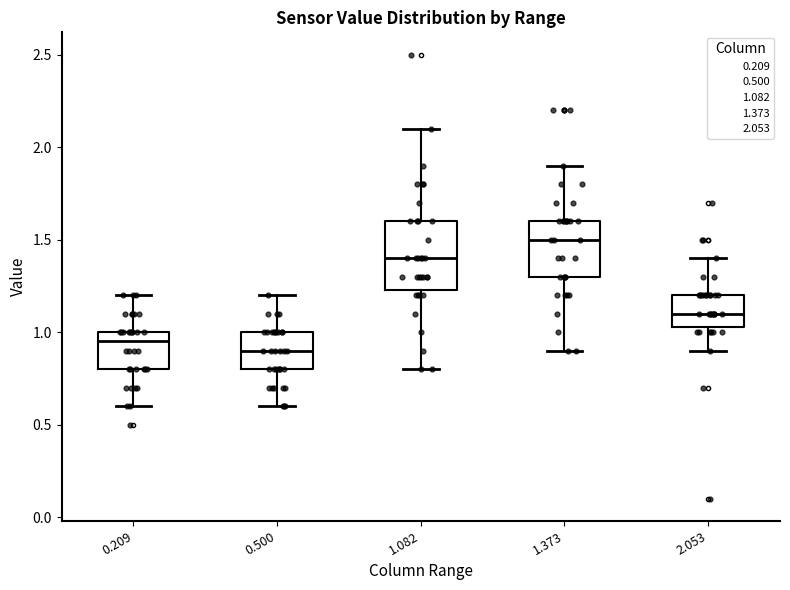

Where does the median line of the box at x = 0.500 sit on the y-axis? The values are not printed on the chart, so give them approximately, as read against the axis.

0.90